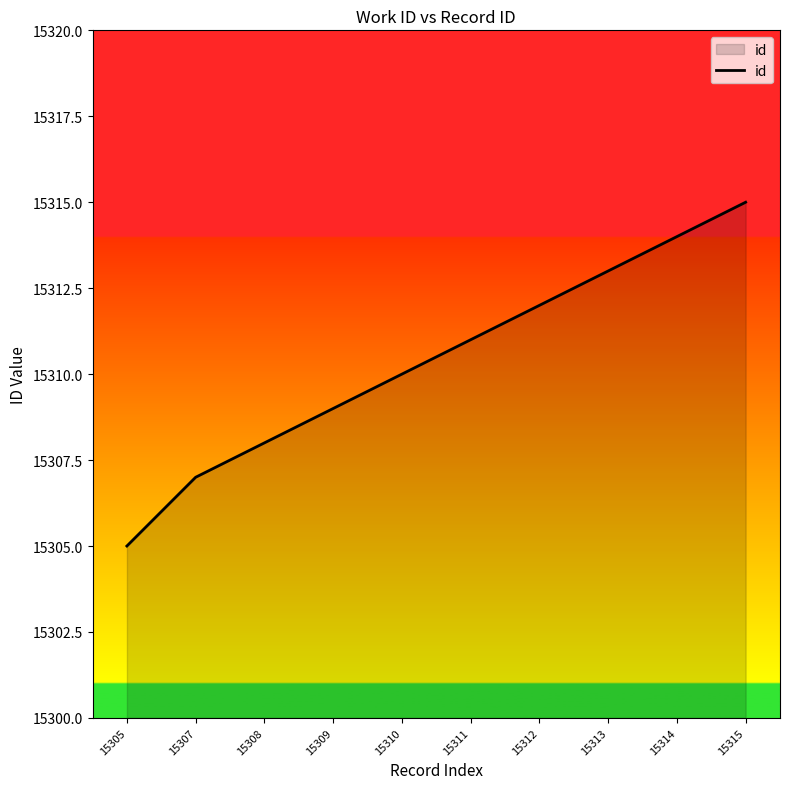

Is it true that the value at 15315 is 15315?

True